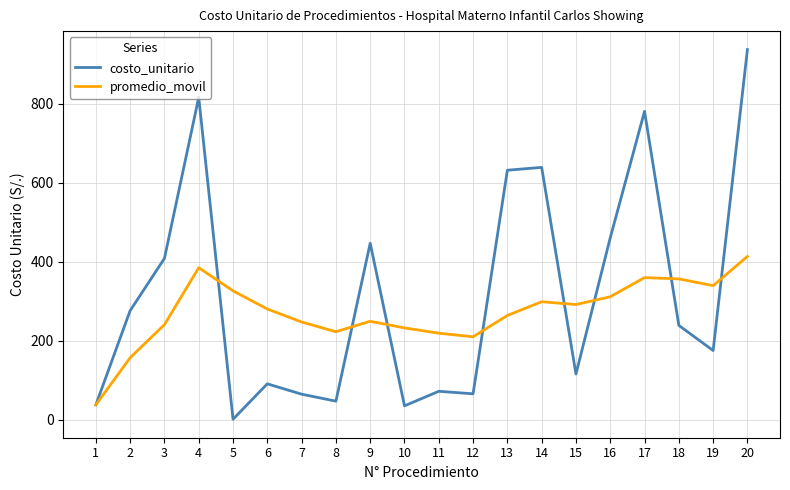

List the series in order of their peak value, lowest first.

promedio_movil, costo_unitario